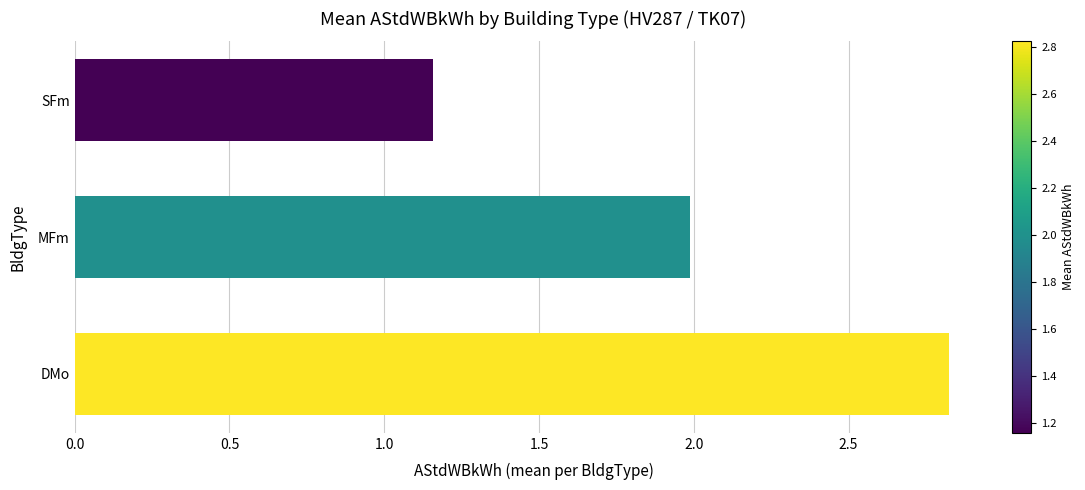

At which label is the value closest to 1?

SFm